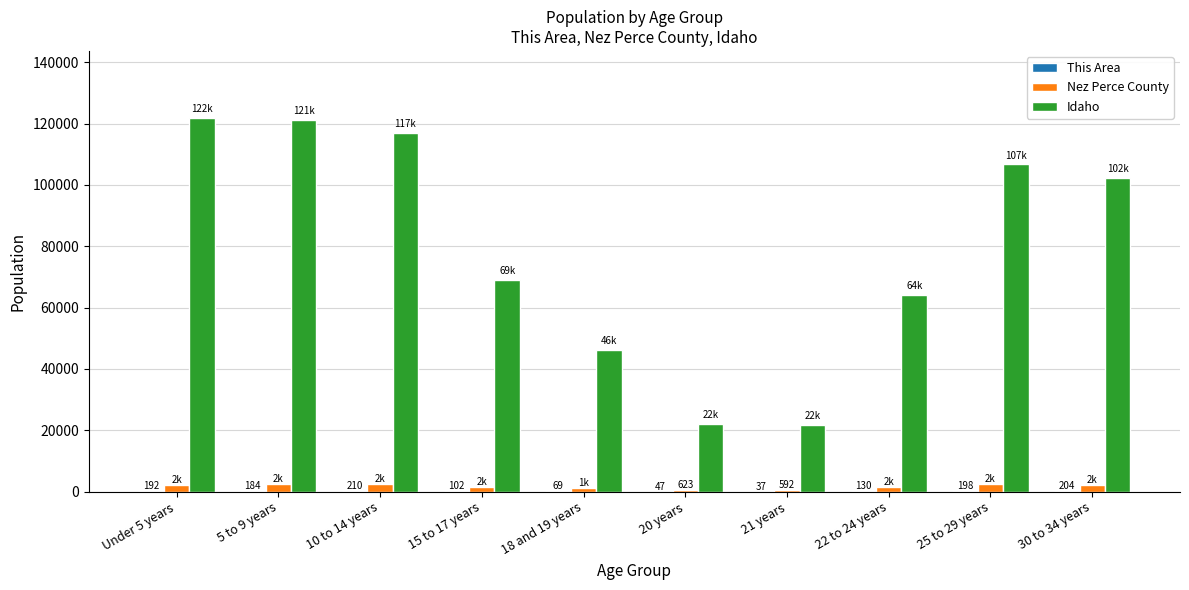

What is the maximum value shown in the chart?

121772